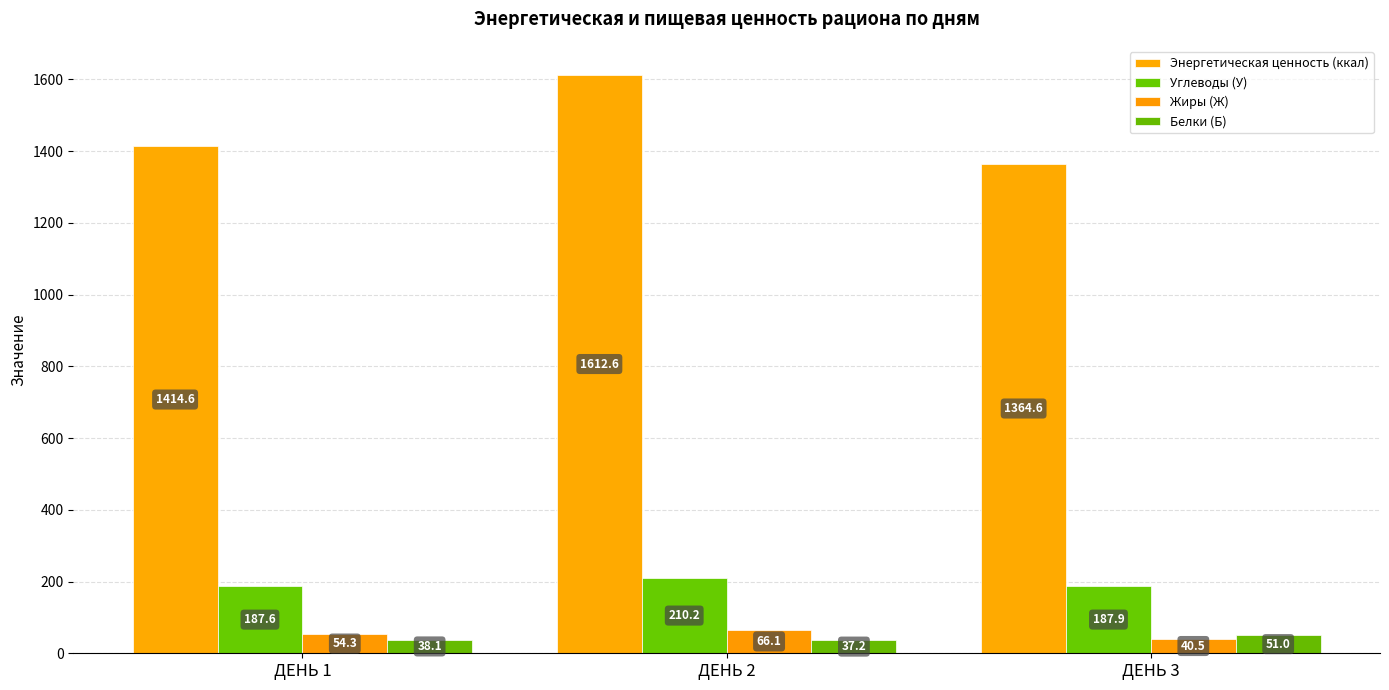

How many values in the Энергетическая ценность (ккал) series are below 1414?

1